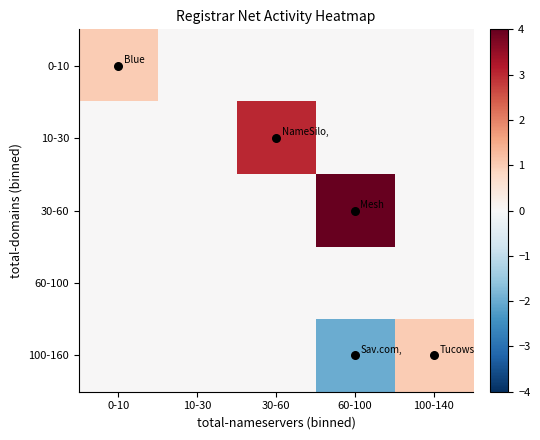

Which has a higher value, 100-140 or 0-10?

0-10